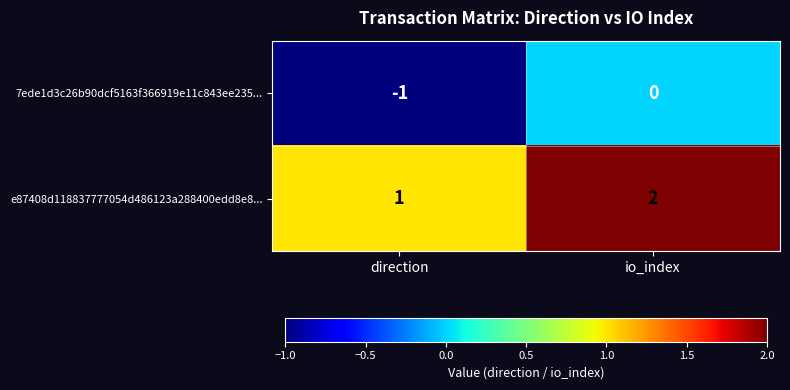

What is the difference between the highest and lowest values at io_index?

2